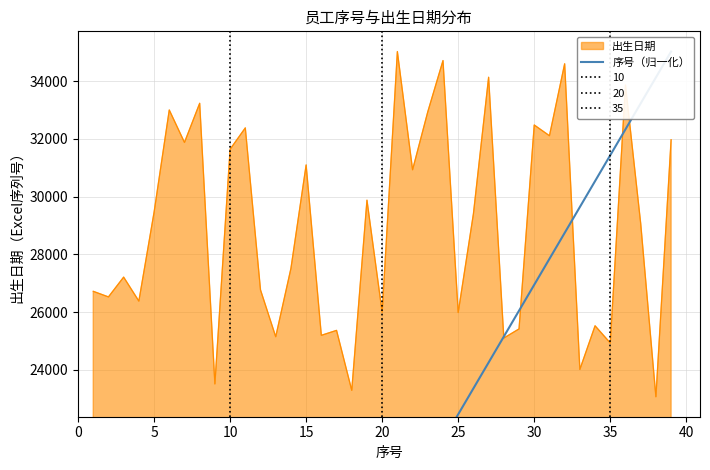

The value of 出生日期 at 30 is 22431. True or false?

False